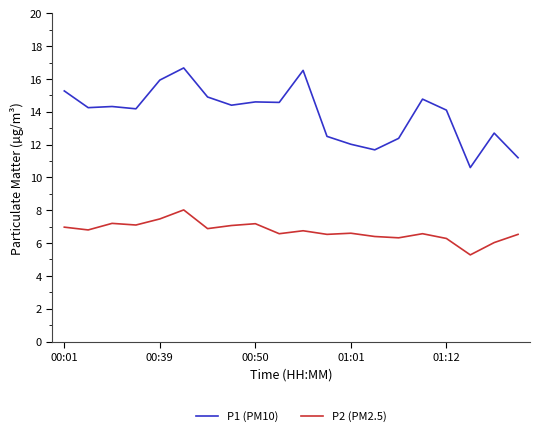

Count the number of data series in this chart.

2